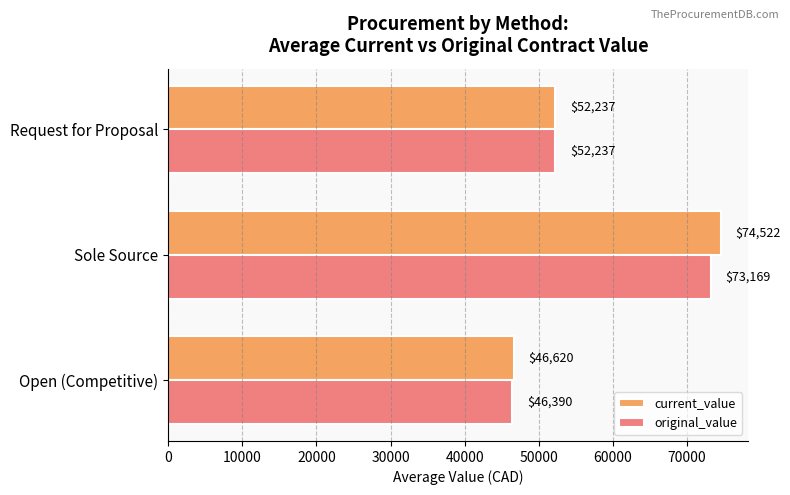

List the labels in order of current_value value, smallest first.

Open (Competitive), Request for Proposal, Sole Source